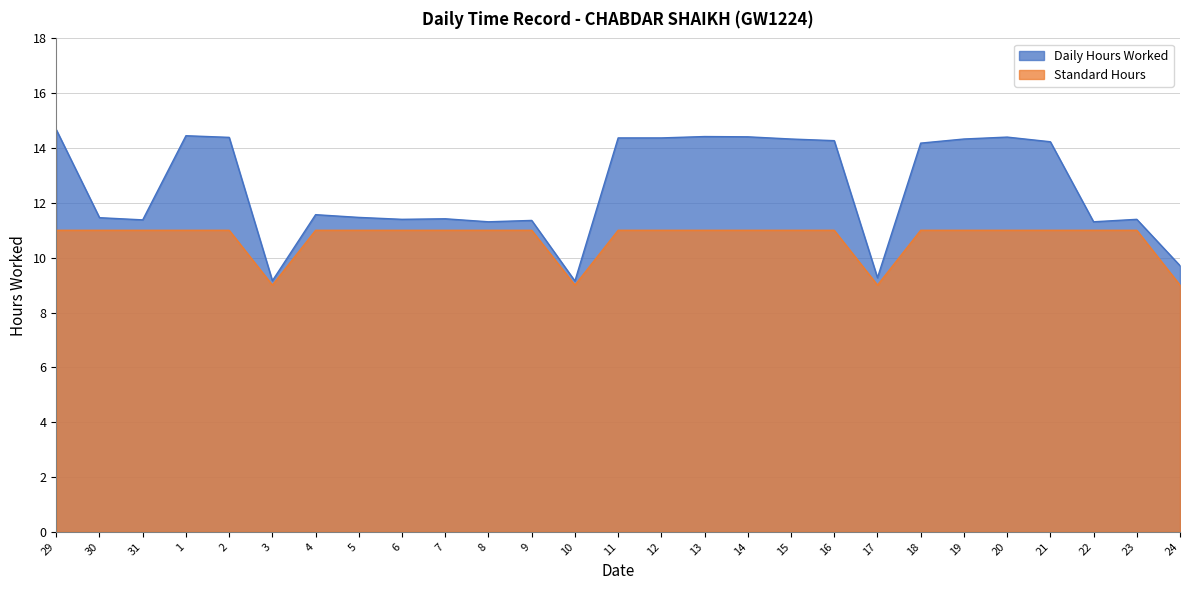

Is the value of Standard Hours at 15 greater than the value of Daily Hours Worked at 10?

Yes